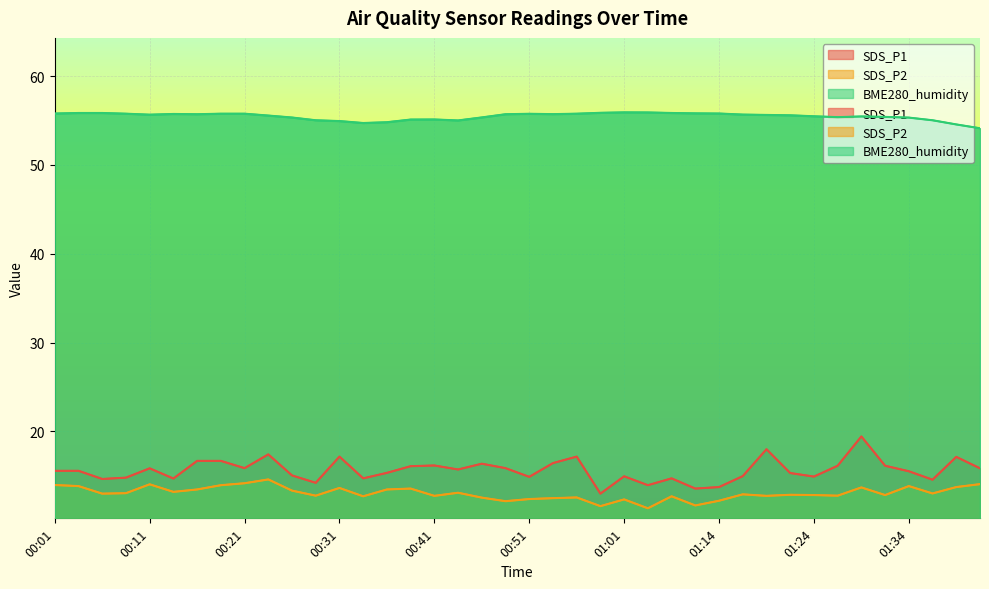

What is the total value across all series at 01:34?

84.7